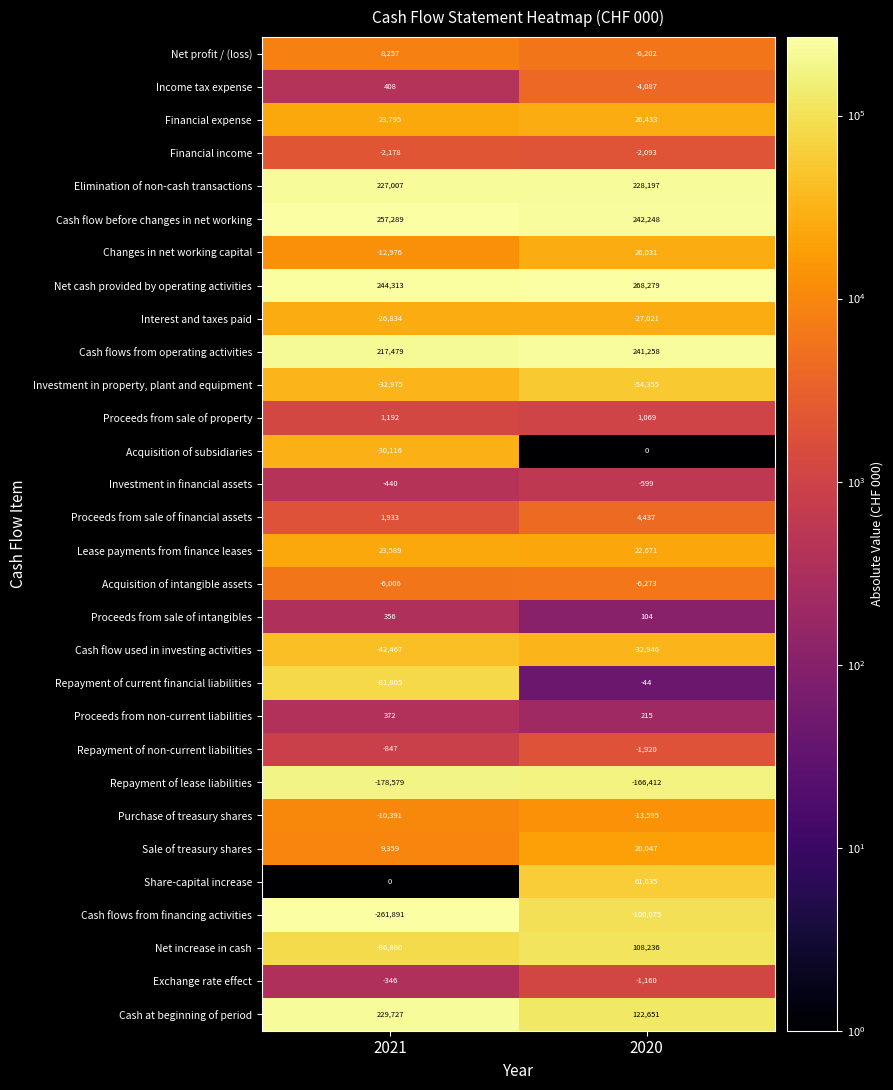

At which label does Cash flows from operating activities reach its minimum?

2021